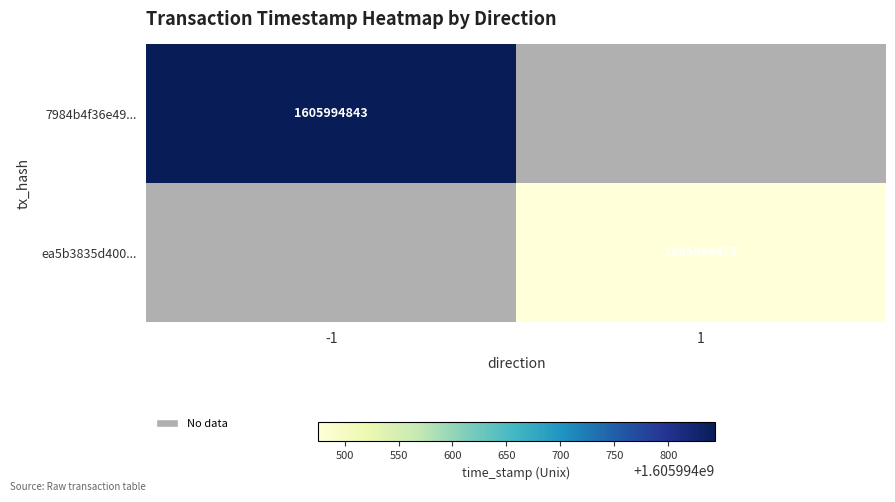

Which series has the largest total across all categories?

7984b4f36e49f0904d8cd12881727a547757e4e